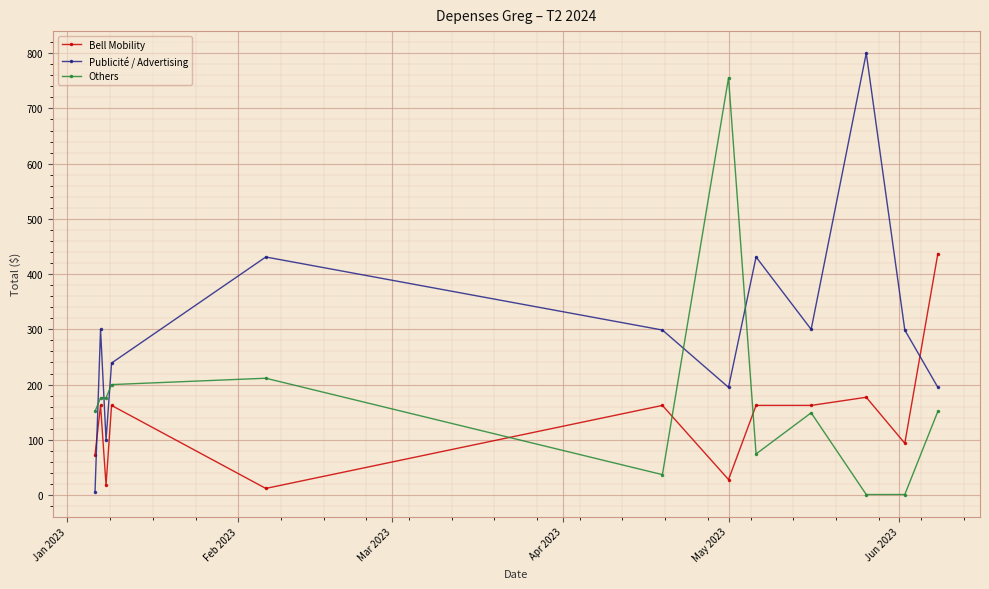

How many times do Others and Bell Mobility cross each other?

3